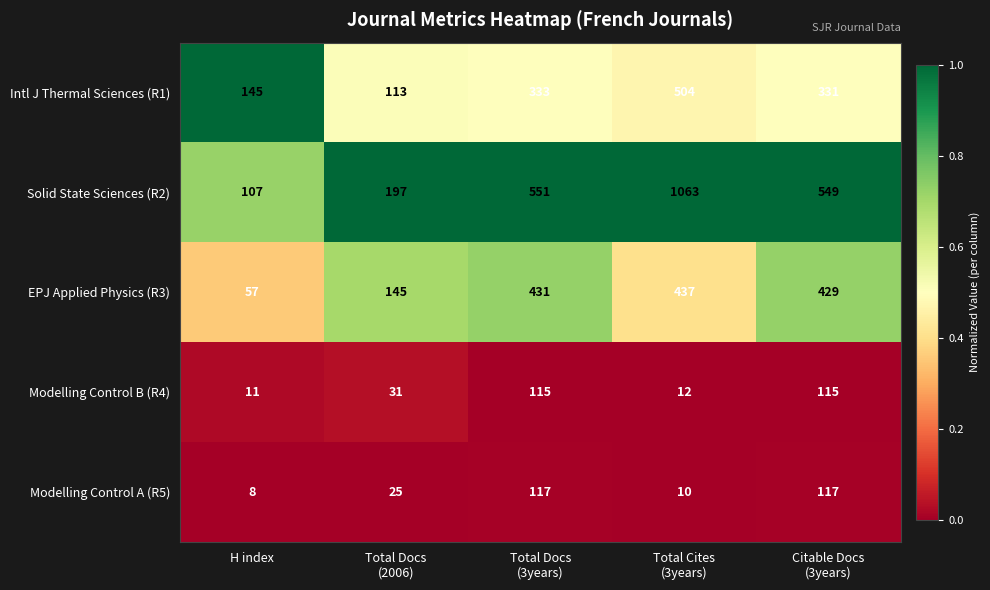

At which category is the sum across all series the highest?

Total Cites
(3years)